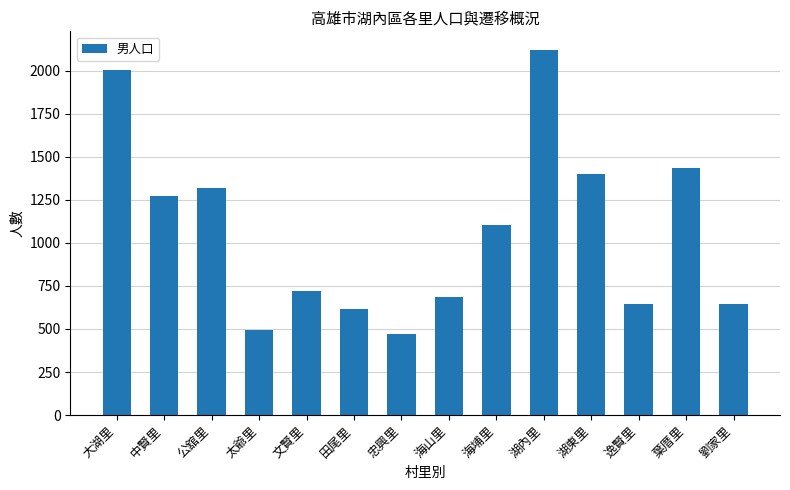

What position from the right is 大湖里?

14